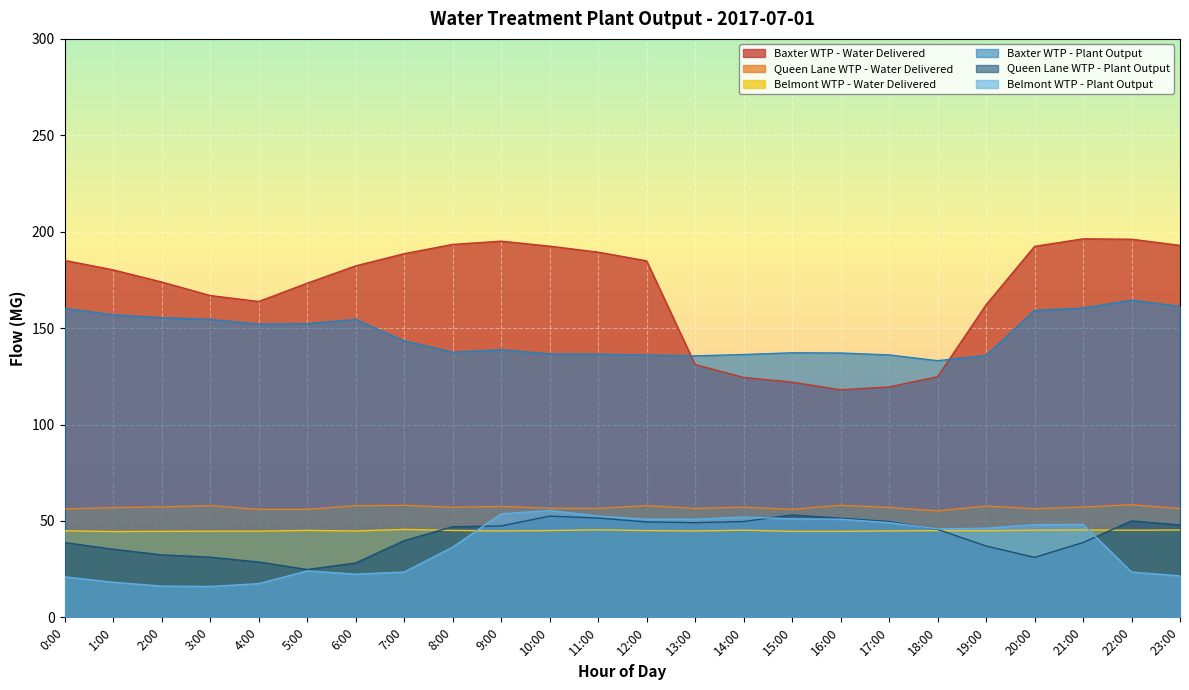

True or false: Baxter WTP - Water Delivered has a value of 131.1 at 13:00.

True